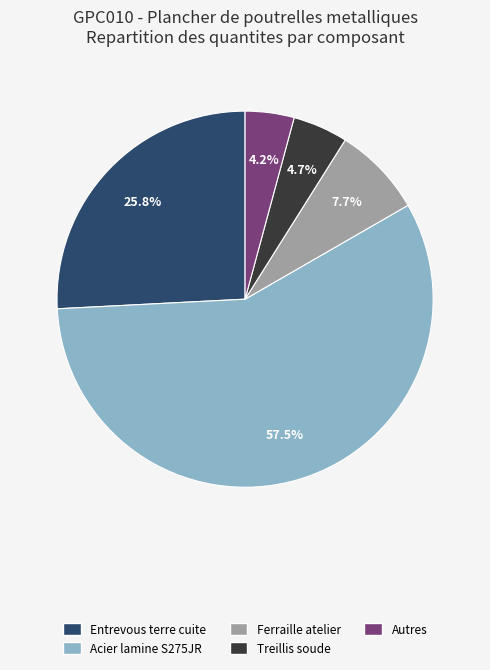

Does any single category account for the majority?

Yes